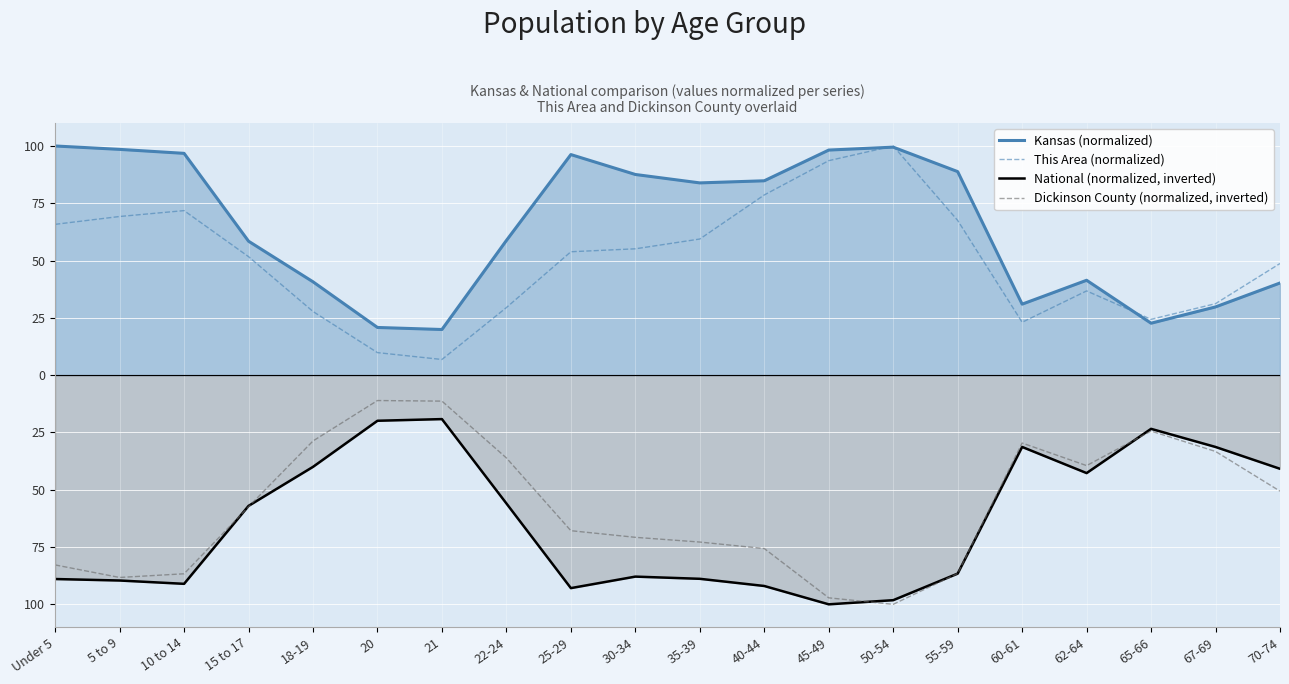

In Dickinson County (normalized, inverted), how many points are lower than both neighbors (excluding endpoints)?

3